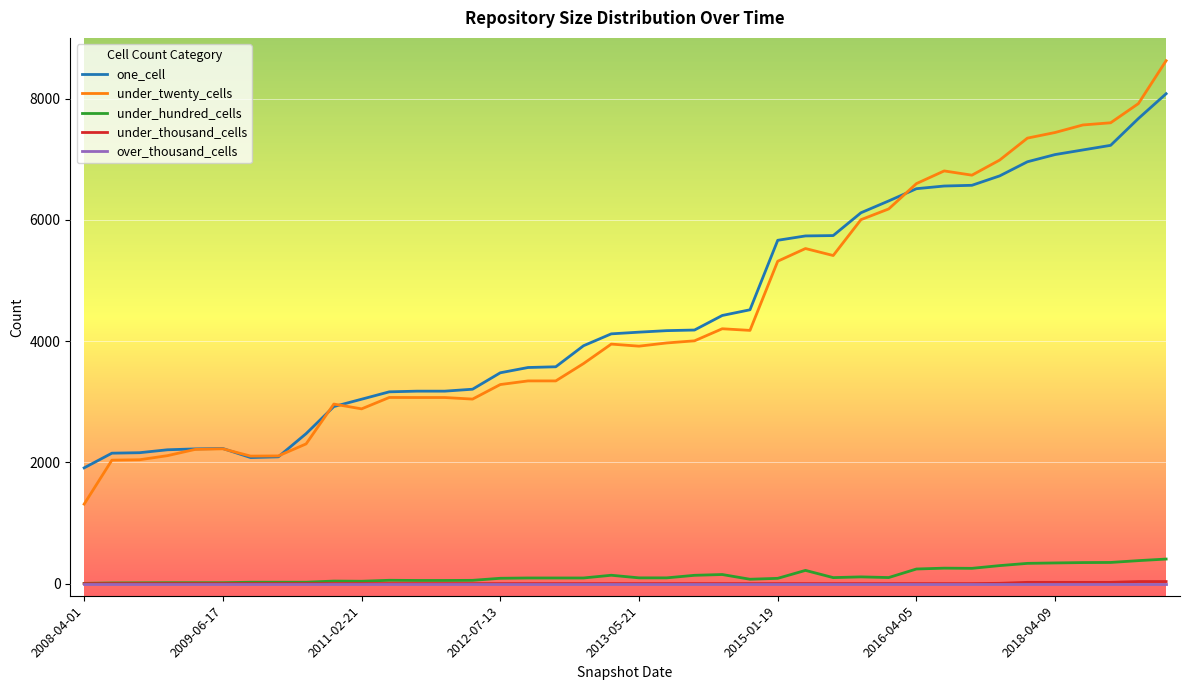

What is the minimum value for under_twenty_cells?

1311